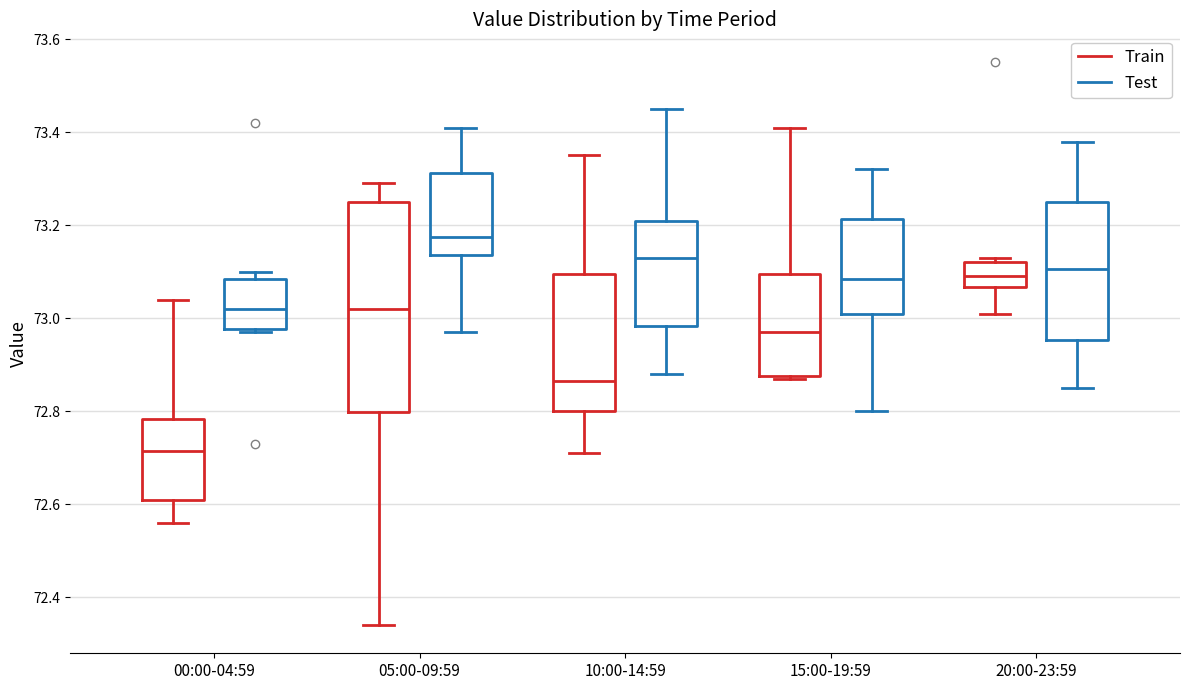

Reading left to right, read every box against the y-axis: the position of its median line, the range the box covers, and the ends of its whiskers. The values are not printed on the chart, so give them approximately, as read against the axis.

00:00-04:59 (Train): median 72.72, box 72.62 to 72.78, whiskers 72.56 to 73.04
00:00-04:59 (Test): median 73.02, box 72.98 to 73.08, whiskers 72.98 (just below the box's lower edge) to 73.10
05:00-09:59 (Train): median 73.02, box 72.80 to 73.26, whiskers 72.34 to 73.30
05:00-09:59 (Test): median 73.18, box 73.14 to 73.32, whiskers 72.98 to 73.42
10:00-14:59 (Train): median 72.86, box 72.80 to 73.10, whiskers 72.72 to 73.36
10:00-14:59 (Test): median 73.14, box 72.98 to 73.22, whiskers 72.88 to 73.46
15:00-19:59 (Train): median 72.98, box 72.88 to 73.10, whiskers 72.88 to 73.42
15:00-19:59 (Test): median 73.08, box 73.02 to 73.22, whiskers 72.80 to 73.32
20:00-23:59 (Train): median 73.10, box 73.06 to 73.12, whiskers 73.02 to 73.14
20:00-23:59 (Test): median 73.10, box 72.96 to 73.26, whiskers 72.86 to 73.38